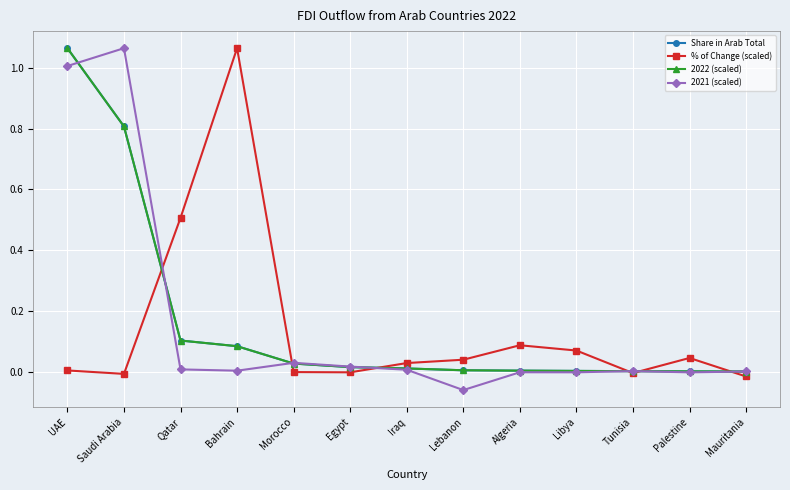

Is this an area chart (filled region under the line)?

No